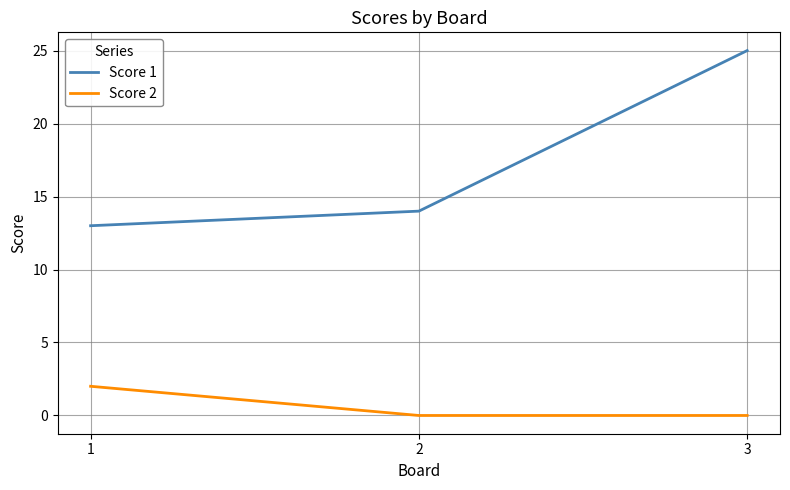

At which label does Score 1 reach its peak?

3